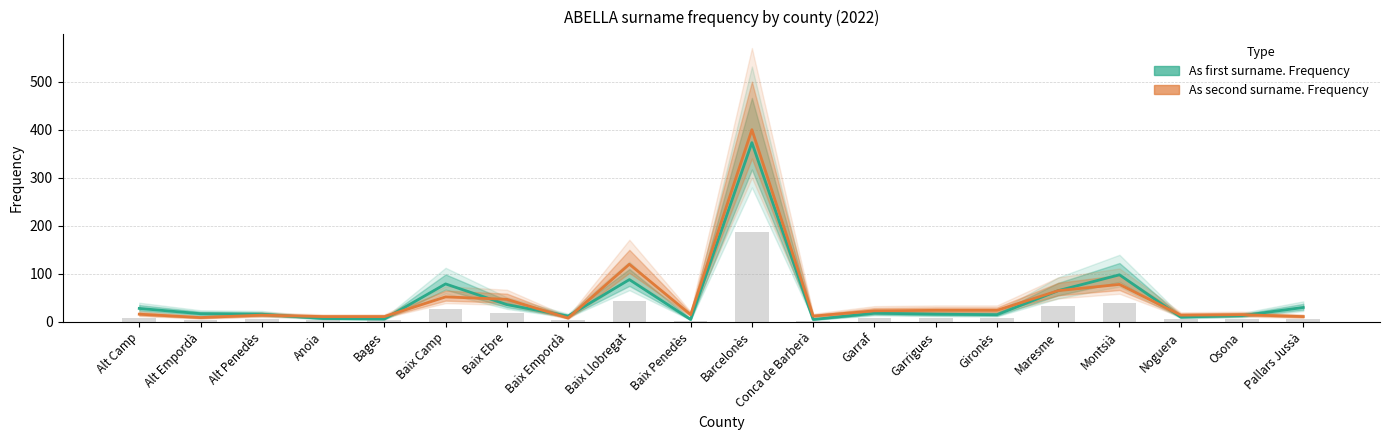

What is the difference between the maximum and minimum values in the As first surname. Frequency series?

368